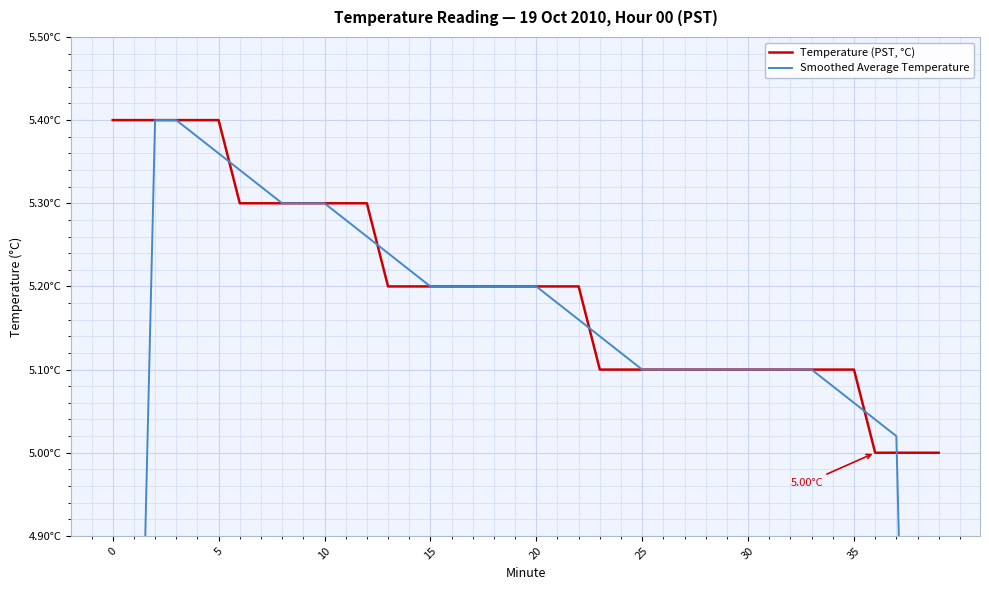

At which label is Smoothed Average Temperature closest to 4?

38